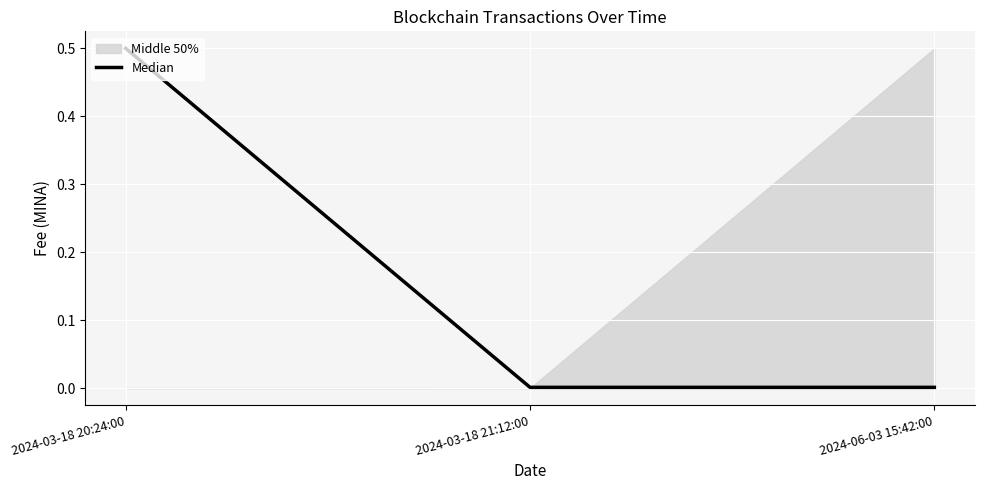

What is the label of the 1st point from the right?

2024-06-03 15:42:00